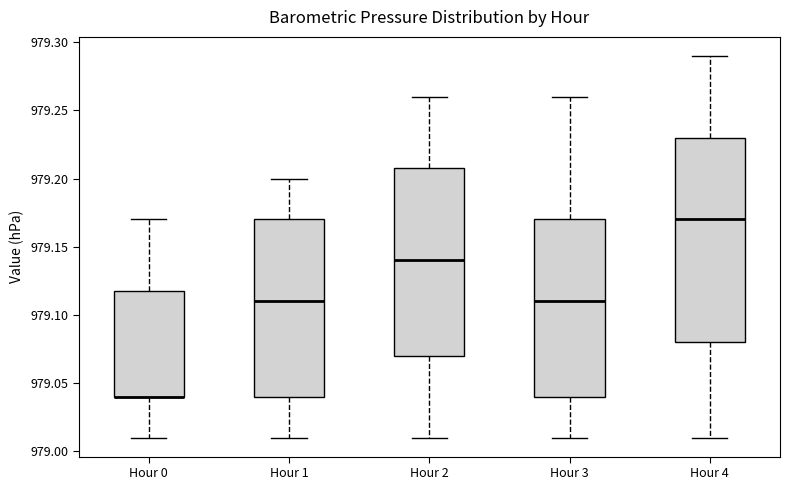

Reading left to right, transcribe this box plot: for each box, give where its median line is, the range the box spans, and where its two whiskers end, as read against the y-axis. The values are not printed on the chart, so give them approximately, as read against the axis.

Hour 0: median 979.04 (drawn on the box's lower edge), box 979.04 to 979.12, whiskers 979.01 to 979.17
Hour 1: median 979.11, box 979.04 to 979.17, whiskers 979.01 to 979.20
Hour 2: median 979.14, box 979.07 to 979.21, whiskers 979.01 to 979.26
Hour 3: median 979.11, box 979.04 to 979.17, whiskers 979.01 to 979.26
Hour 4: median 979.17, box 979.08 to 979.23, whiskers 979.01 to 979.29